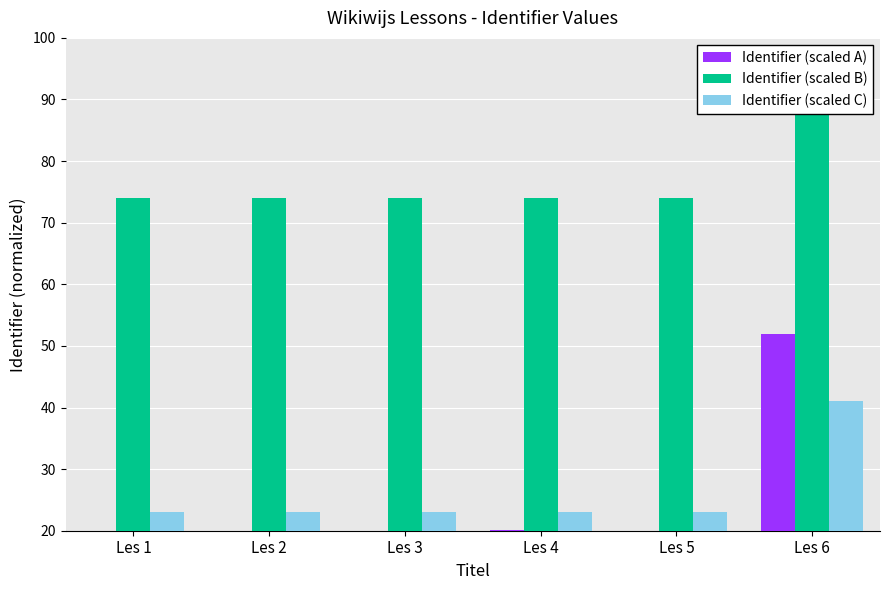

True or false: Identifier (scaled A) has a value of 12.4 at Les 4.

False